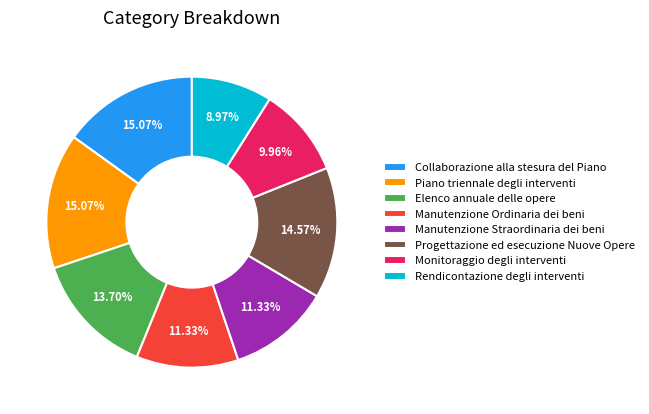

Count the number of slices in the pie.

8